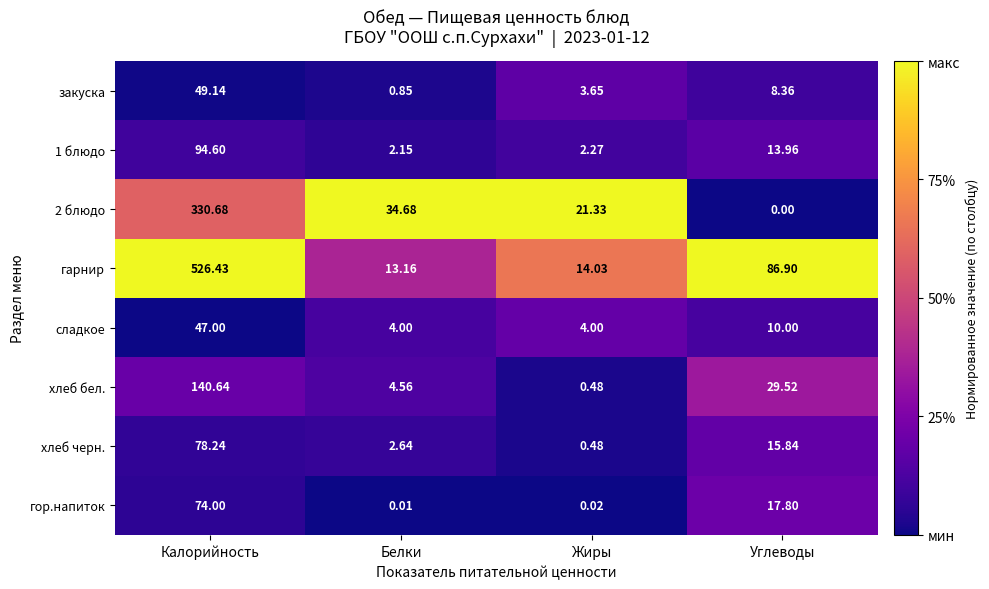

Which series has the largest total across all categories?

гарнир